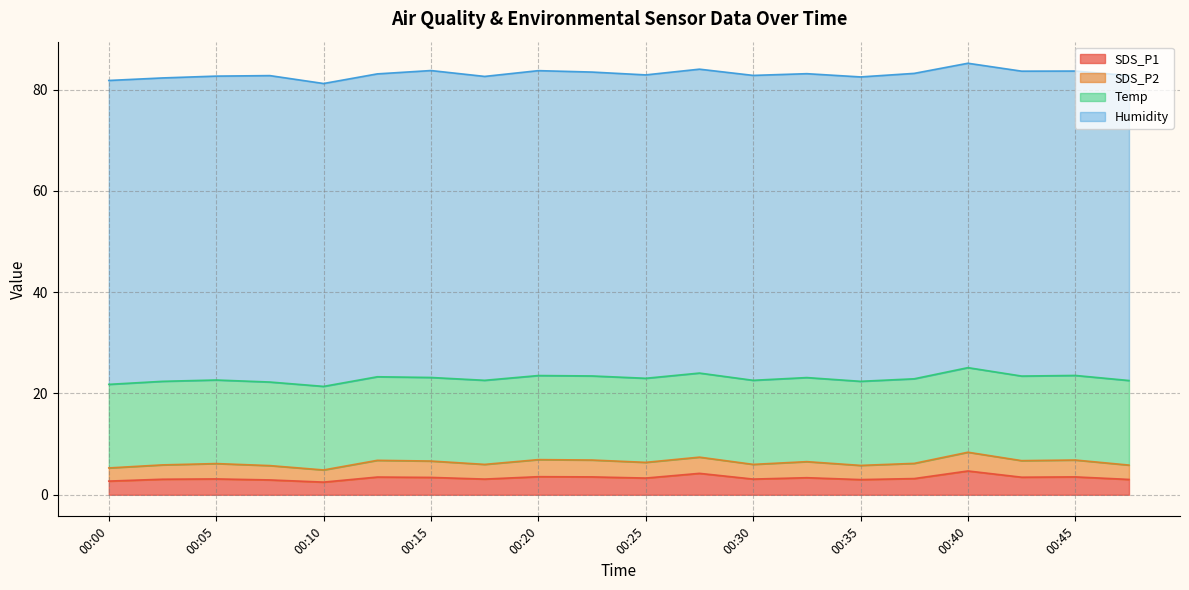

What is the spread (max minus min) of values at 00:02?

57.1